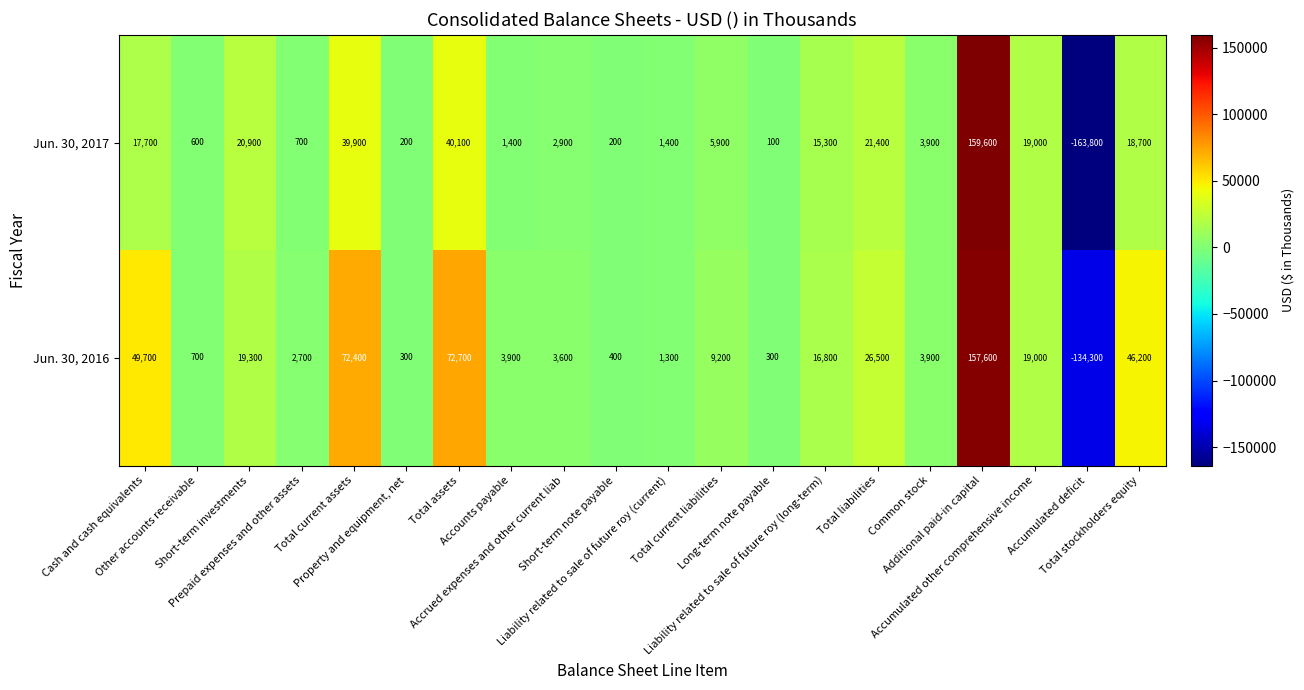

Count the number of data series in this chart.

2